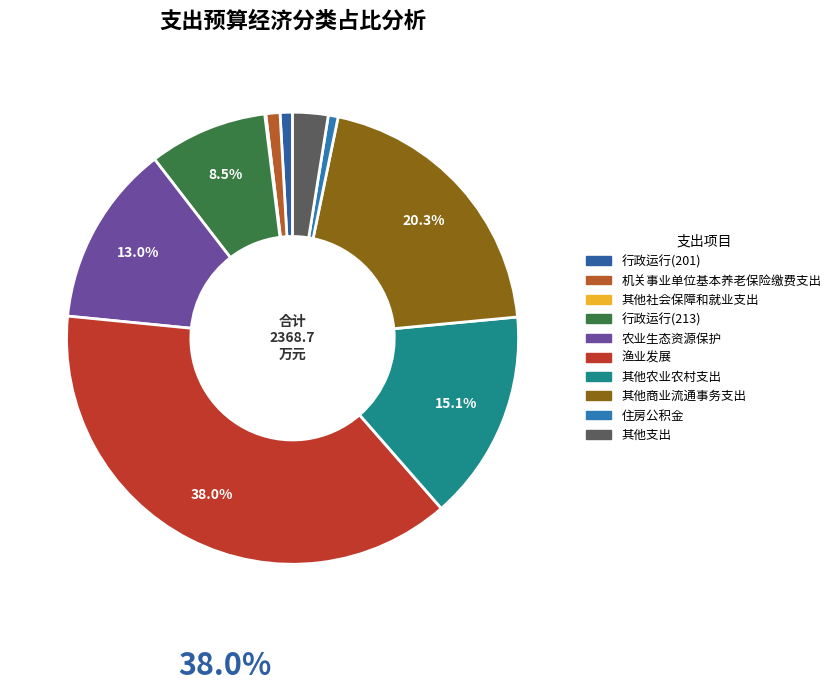

Combined, do 其他农业农村支出 and 住房公积金 account for over 50%?

No